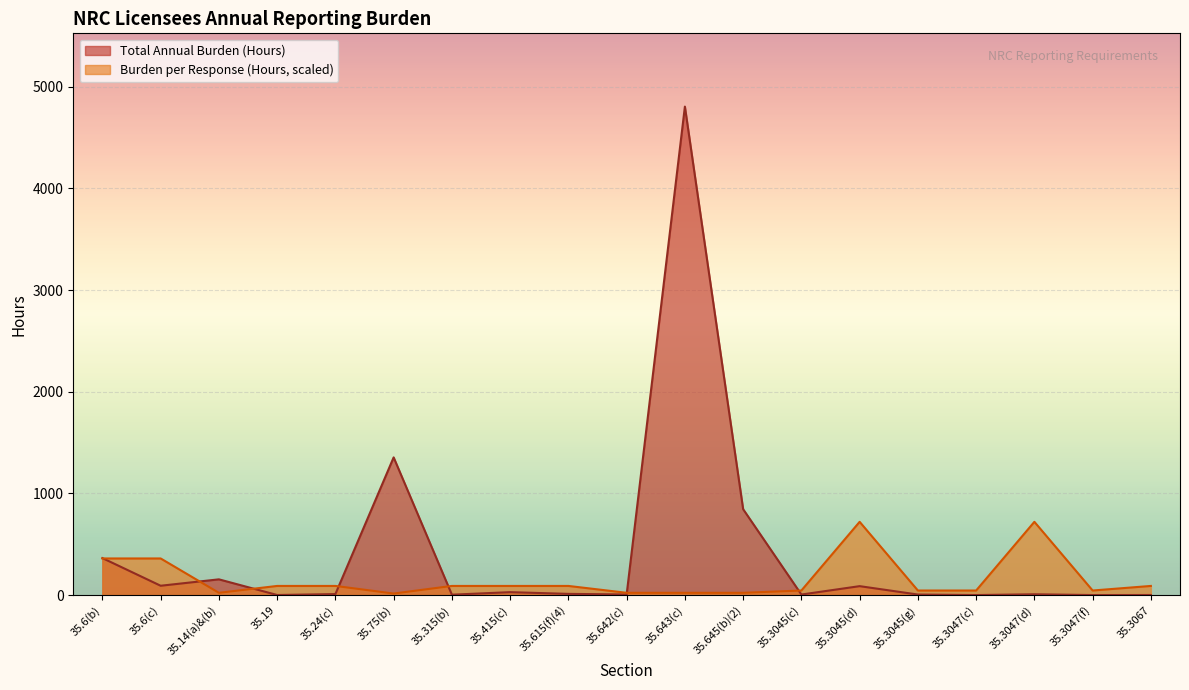

What is the greatest value displayed?

4805.0